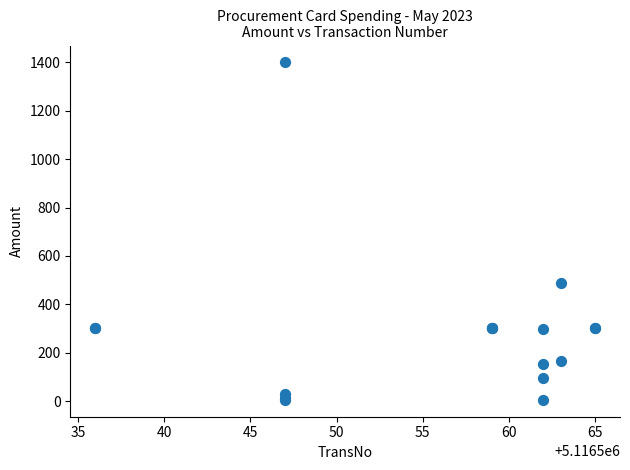

What Y value in the scatter plot is closest to 702?

490.0